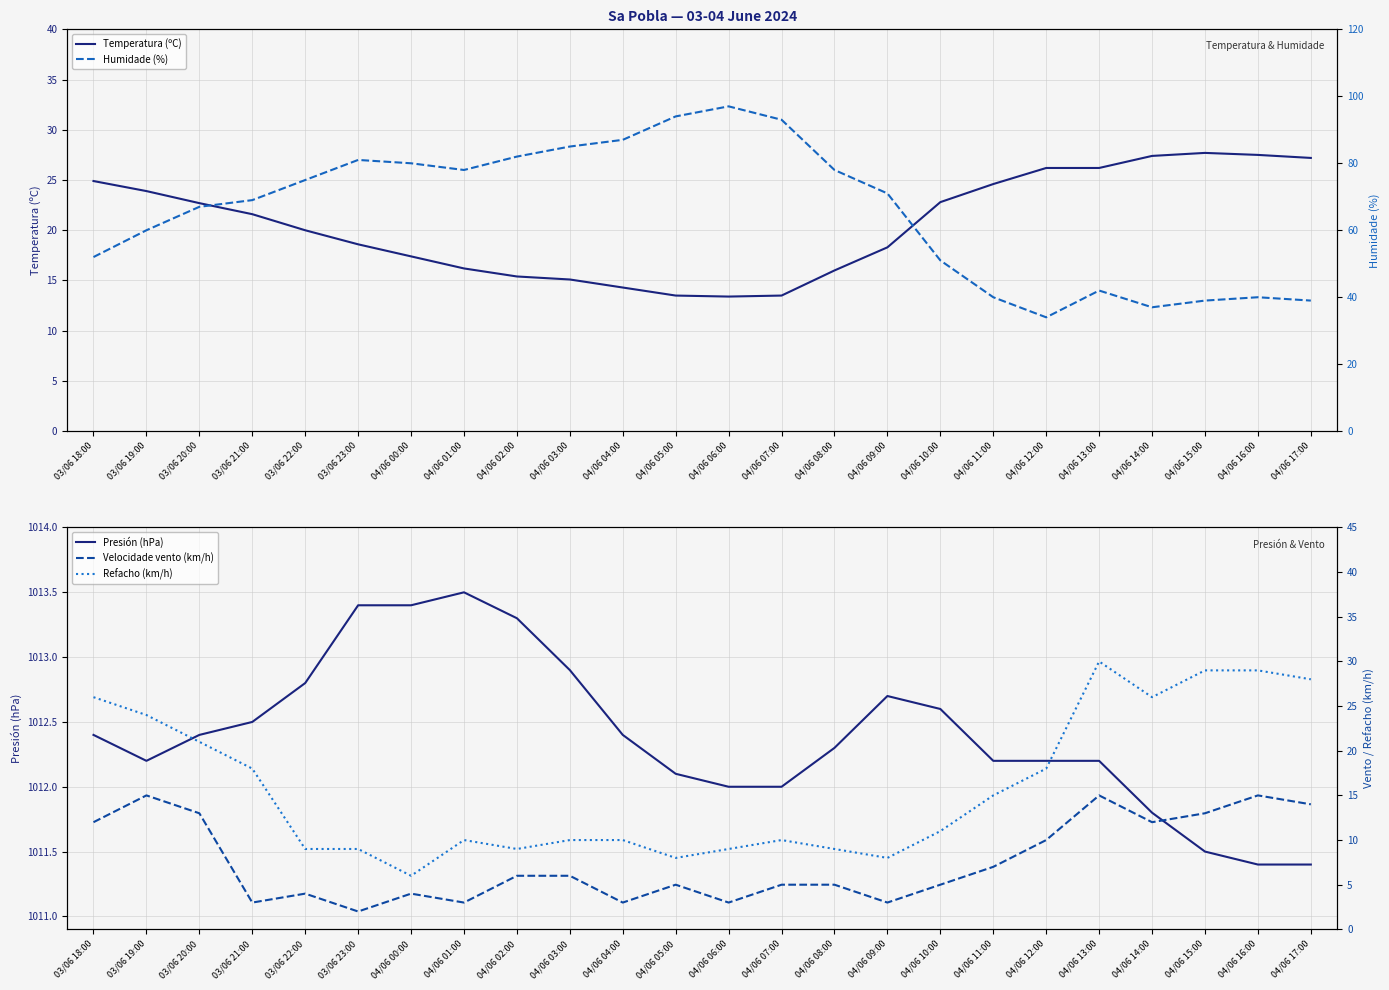

Reading right to left, transcribe all the data shown in this chart.

Temperatura (ºC): 04/06 17:00=27.2	04/06 16:00=27.5	04/06 15:00=27.7	04/06 14:00=27.4	04/06 13:00=26.2	04/06 12:00=26.2	04/06 11:00=24.6	04/06 10:00=22.8	04/06 09:00=18.3	04/06 08:00=16.0	04/06 07:00=13.5	04/06 06:00=13.4	04/06 05:00=13.5	04/06 04:00=14.3	04/06 03:00=15.1	04/06 02:00=15.4	04/06 01:00=16.2	04/06 00:00=17.4	03/06 23:00=18.6	03/06 22:00=20.0	03/06 21:00=21.6	03/06 20:00=22.7	03/06 19:00=23.9	03/06 18:00=24.9
Presión (hPa): 04/06 17:00=1011.4	04/06 16:00=1011.4	04/06 15:00=1011.5	04/06 14:00=1011.8	04/06 13:00=1012.2	04/06 12:00=1012.2	04/06 11:00=1012.2	04/06 10:00=1012.6	04/06 09:00=1012.7	04/06 08:00=1012.3	04/06 07:00=1012.0	04/06 06:00=1012.0	04/06 05:00=1012.1	04/06 04:00=1012.4	04/06 03:00=1012.9	04/06 02:00=1013.3	04/06 01:00=1013.5	04/06 00:00=1013.4	03/06 23:00=1013.4	03/06 22:00=1012.8	03/06 21:00=1012.5	03/06 20:00=1012.4	03/06 19:00=1012.2	03/06 18:00=1012.4
Humidade (%): 04/06 17:00=39.0	04/06 16:00=40.0	04/06 15:00=39.0	04/06 14:00=37.0	04/06 13:00=42.0	04/06 12:00=34.0	04/06 11:00=40.0	04/06 10:00=51.0	04/06 09:00=71.0	04/06 08:00=78.0	04/06 07:00=93.0	04/06 06:00=97.0	04/06 05:00=94.0	04/06 04:00=87.0	04/06 03:00=85.0	04/06 02:00=82.0	04/06 01:00=78.0	04/06 00:00=80.0	03/06 23:00=81.0	03/06 22:00=75.0	03/06 21:00=69.0	03/06 20:00=67.0	03/06 19:00=60.0	03/06 18:00=52.0
Velocidade vento (km/h): 04/06 17:00=14.0	04/06 16:00=15.0	04/06 15:00=13.0	04/06 14:00=12.0	04/06 13:00=15.0	04/06 12:00=10.0	04/06 11:00=7.0	04/06 10:00=5.0	04/06 09:00=3.0	04/06 08:00=5.0	04/06 07:00=5.0	04/06 06:00=3.0	04/06 05:00=5.0	04/06 04:00=3.0	04/06 03:00=6.0	04/06 02:00=6.0	04/06 01:00=3.0	04/06 00:00=4.0	03/06 23:00=2.0	03/06 22:00=4.0	03/06 21:00=3.0	03/06 20:00=13.0	03/06 19:00=15.0	03/06 18:00=12.0
Refacho (km/h): 04/06 17:00=28.0	04/06 16:00=29.0	04/06 15:00=29.0	04/06 14:00=26.0	04/06 13:00=30.0	04/06 12:00=18.0	04/06 11:00=15.0	04/06 10:00=11.0	04/06 09:00=8.0	04/06 08:00=9.0	04/06 07:00=10.0	04/06 06:00=9.0	04/06 05:00=8.0	04/06 04:00=10.0	04/06 03:00=10.0	04/06 02:00=9.0	04/06 01:00=10.0	04/06 00:00=6.0	03/06 23:00=9.0	03/06 22:00=9.0	03/06 21:00=18.0	03/06 20:00=21.0	03/06 19:00=24.0	03/06 18:00=26.0